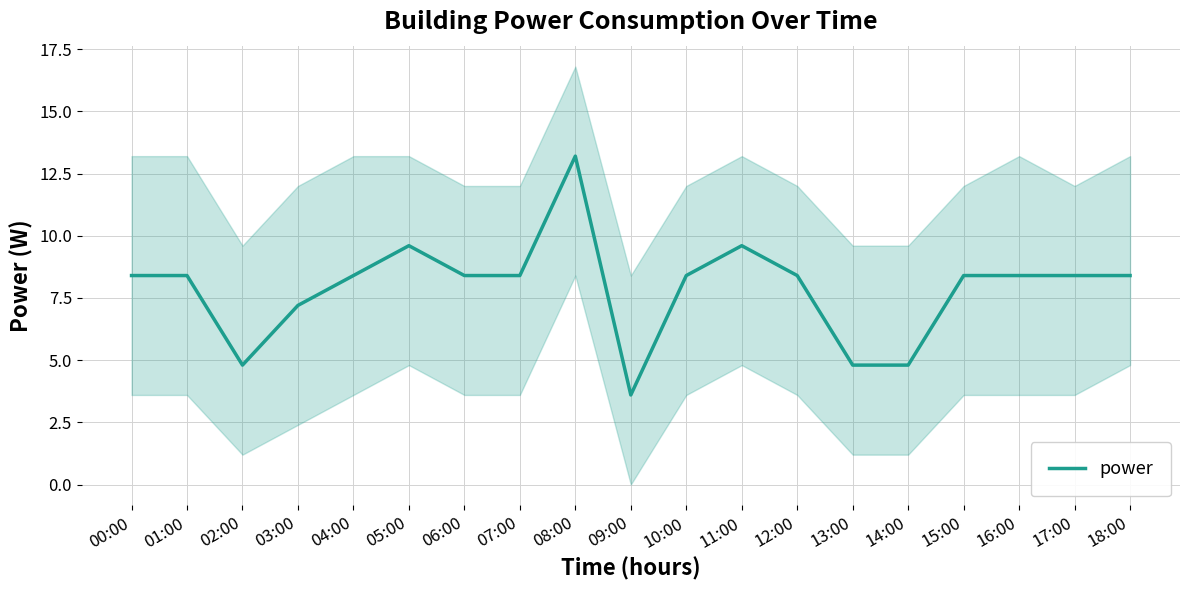

What is the sum of all values?

150.0